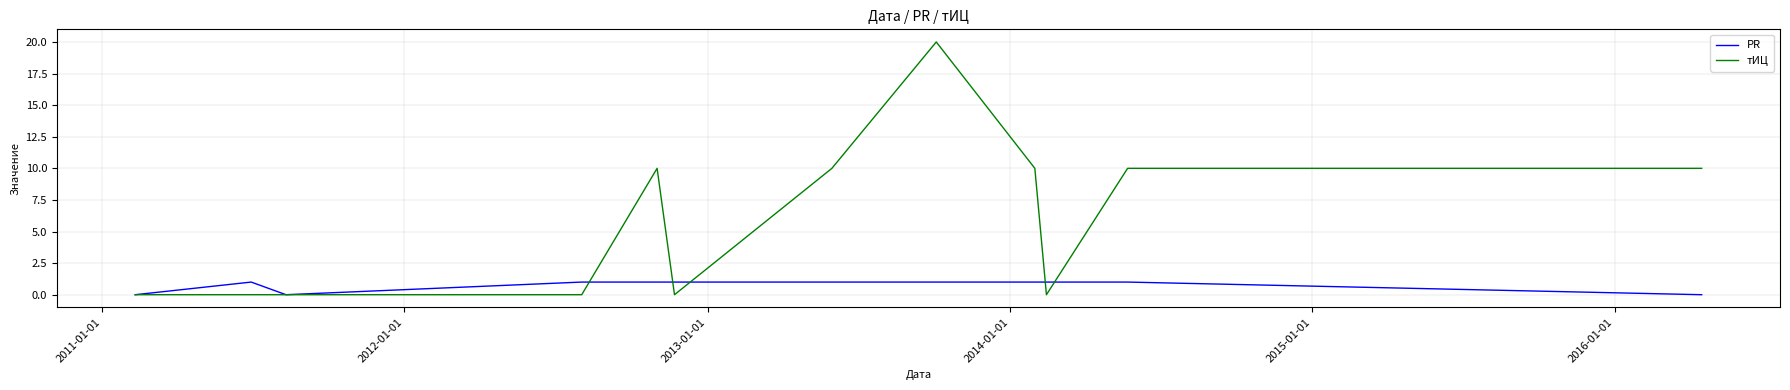

List the series in order of their overall mean, lowest first.

PR, тИЦ